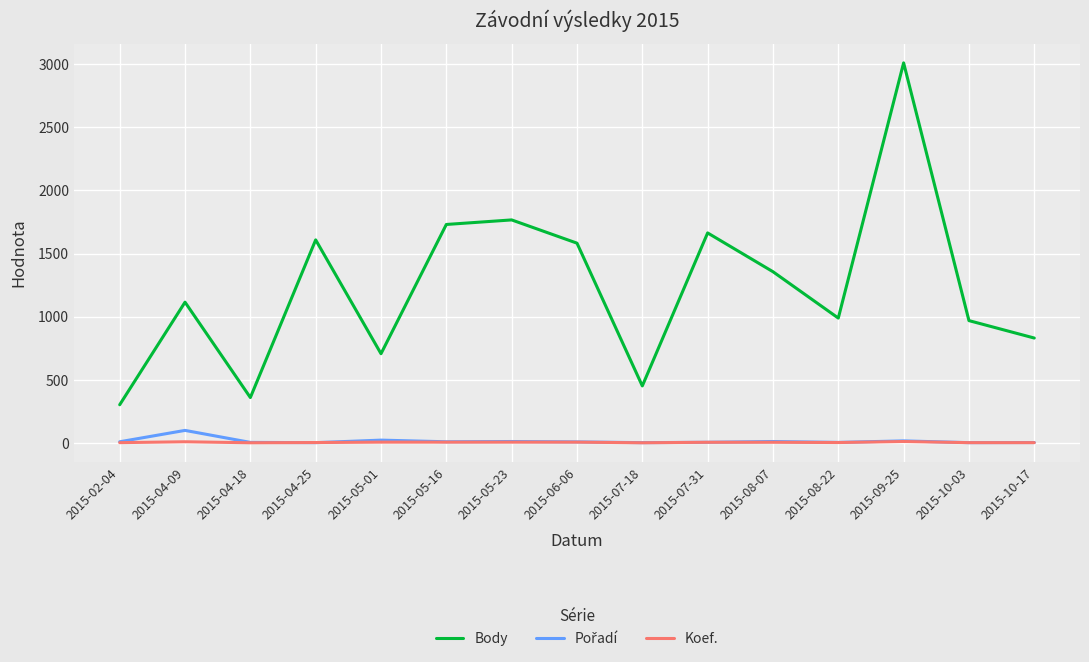

Which series has the largest range (max minus min)?

Body